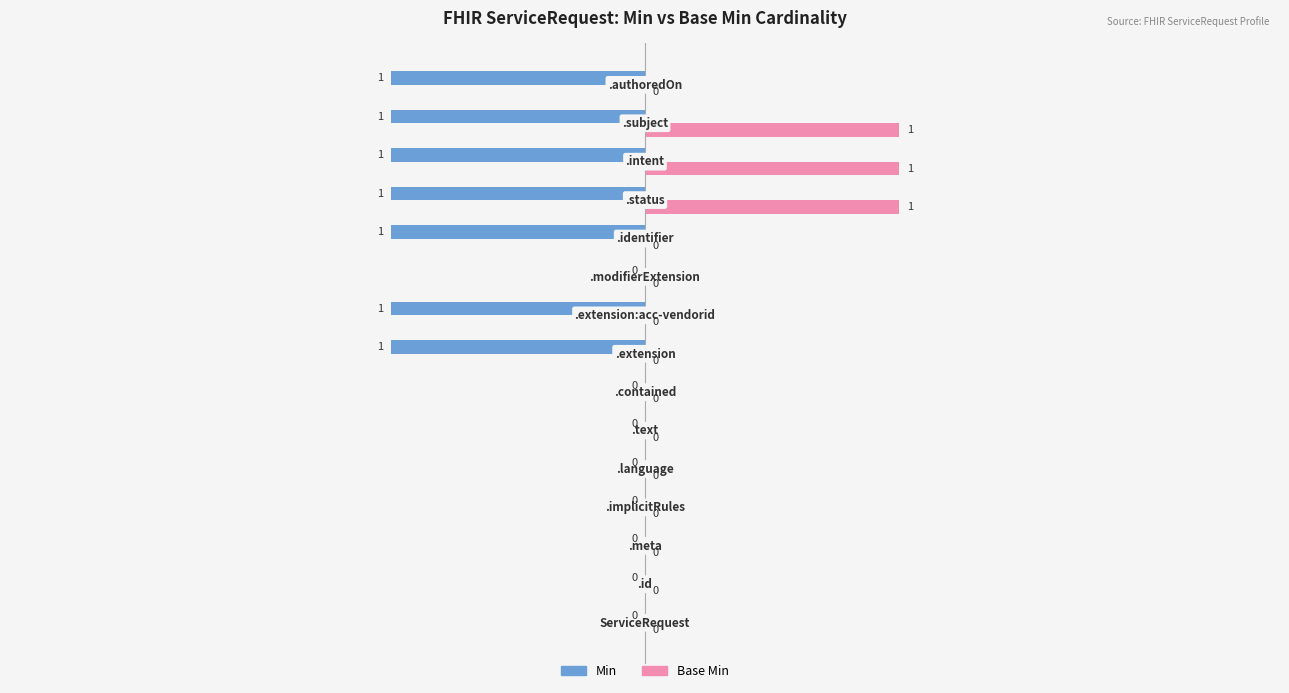

Which series has the largest total across all categories?

Base Min